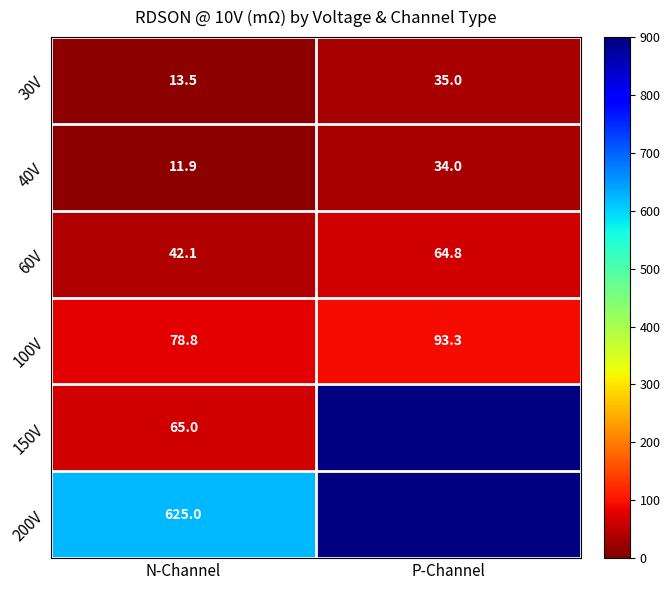

The value of 40V at P-Channel is 34.0. True or false?

True